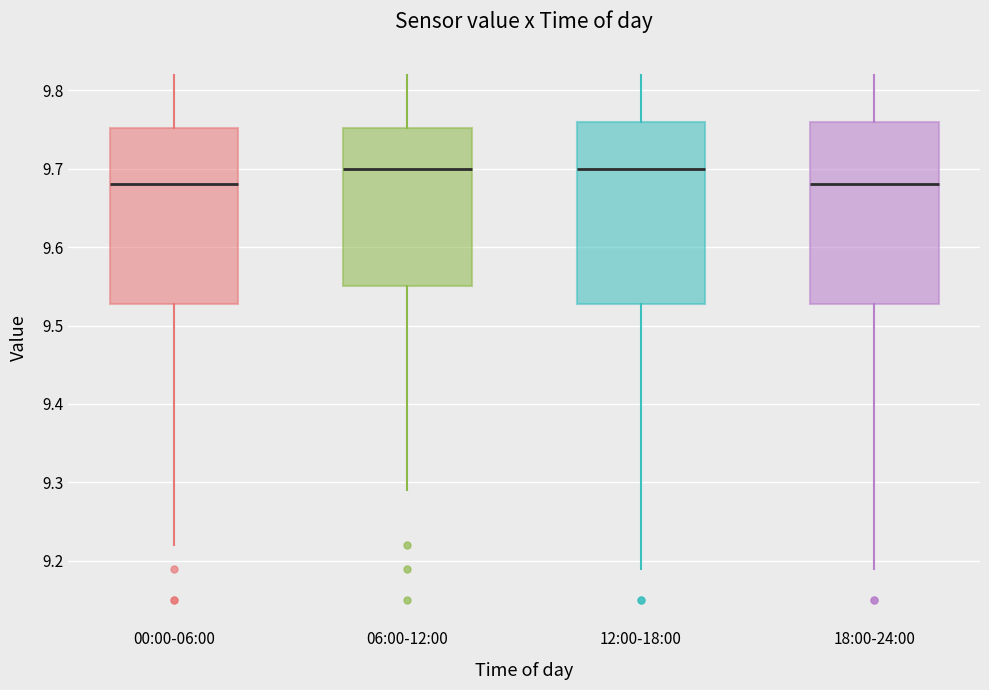

Reading left to right, transcribe this box plot: for each box, give where its median line is, the range the box spans, and where its two whiskers end, as read against the y-axis. The values are not printed on the chart, so give them approximately, as read against the axis.

00:00-06:00: median 9.68, box 9.53 to 9.75, whiskers 9.22 to 9.82
06:00-12:00: median 9.70, box 9.55 to 9.75, whiskers 9.29 to 9.82
12:00-18:00: median 9.70, box 9.53 to 9.76, whiskers 9.19 to 9.82
18:00-24:00: median 9.68, box 9.53 to 9.76, whiskers 9.19 to 9.82